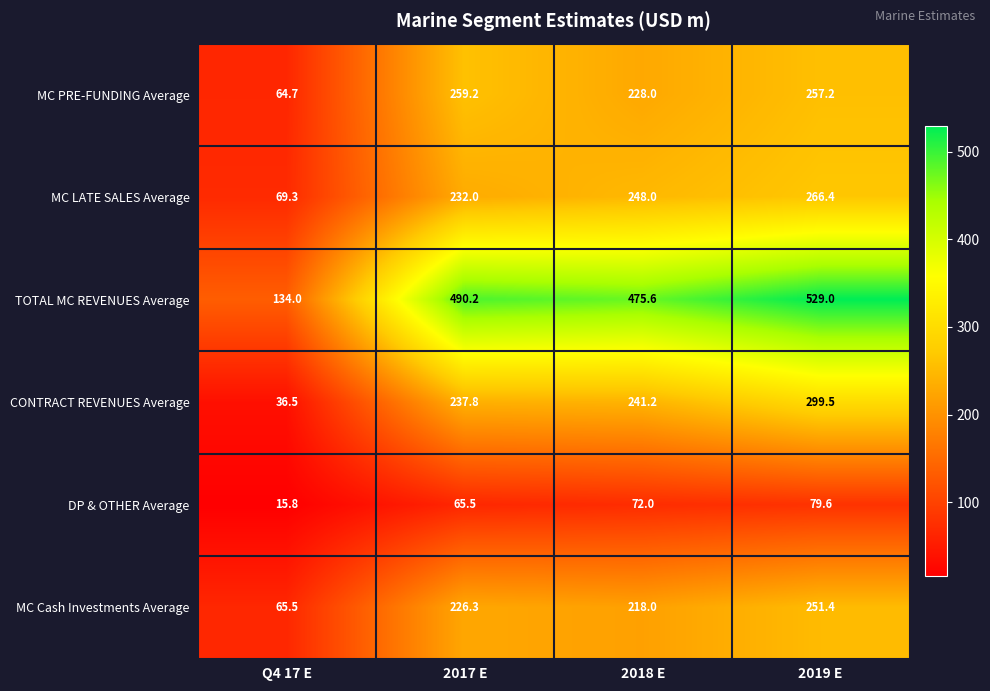

What is the minimum value shown in the chart?

15.8